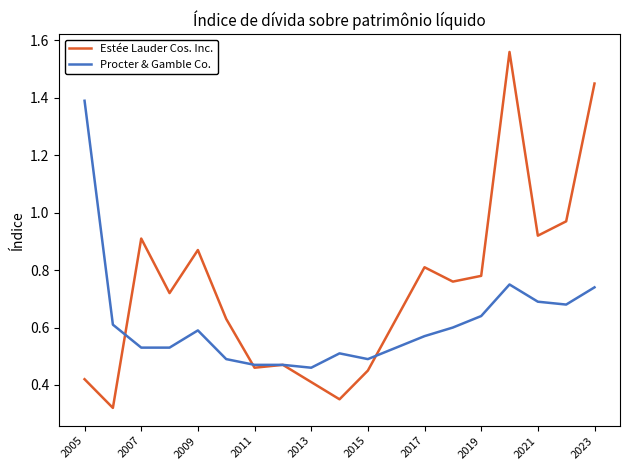

Rank the series by their average value, from lowest to highest.

Procter & Gamble Co., Estée Lauder Cos. Inc.